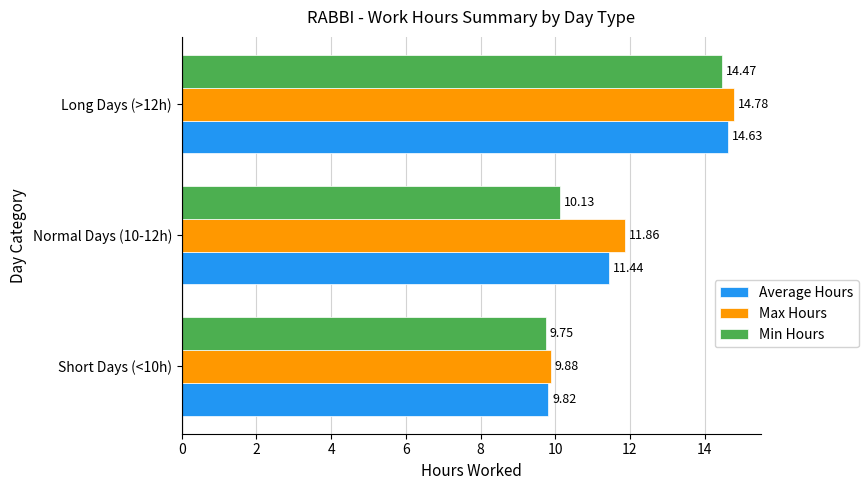

At which category is the sum across all series the highest?

Long Days (>12h)